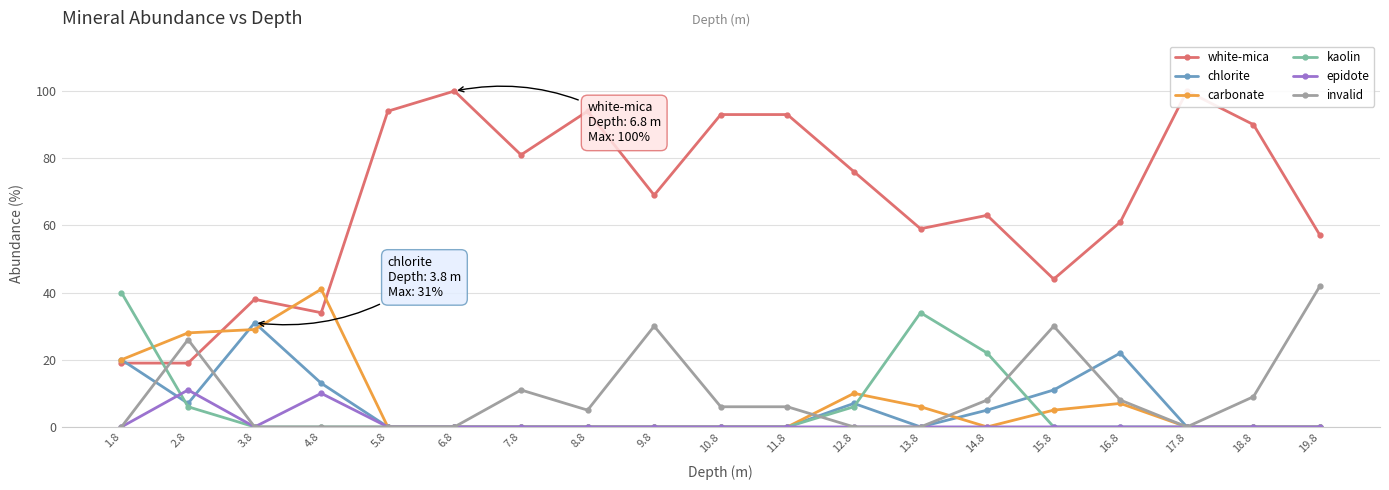

Reading left to right, list all the values displayed in this chart.

white-mica: 19	19	38	34	94	100	81	94	69	93	93	76	59	63	44	61	100	90	57
chlorite: 20	7	31	13	0	0	0	0	0	0	0	7	0	5	11	22	0	0	0
carbonate: 20	28	29	41	0	0	0	0	0	0	0	10	6	0	5	7	0	0	0
kaolin: 40	6	0	0	0	0	0	0	0	0	0	6	34	22	0	0	0	0	0
epidote: 0	11	0	10	0	0	0	0	0	0	0	0	0	0	0	0	0	0	0
invalid: 0	26	0	0	0	0	11	5	30	6	6	0	0	8	30	8	0	9	42